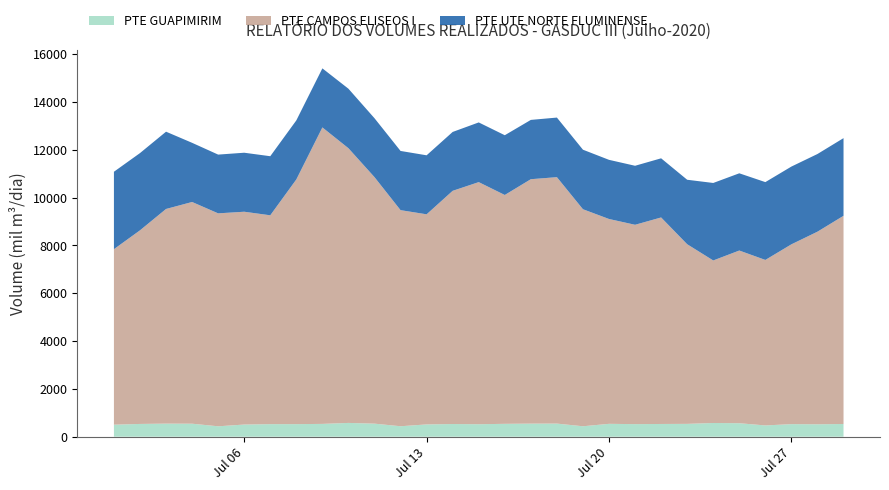

What is the maximum value for PTE GUAPIMIRIM?

576.1